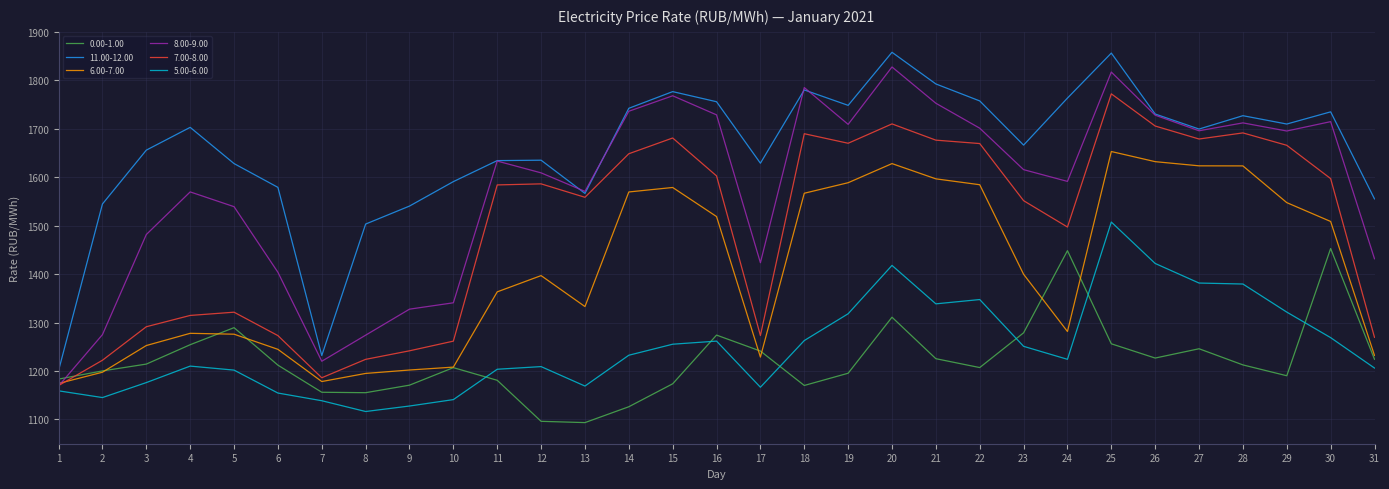

What is the greatest value displayed?

1857.8